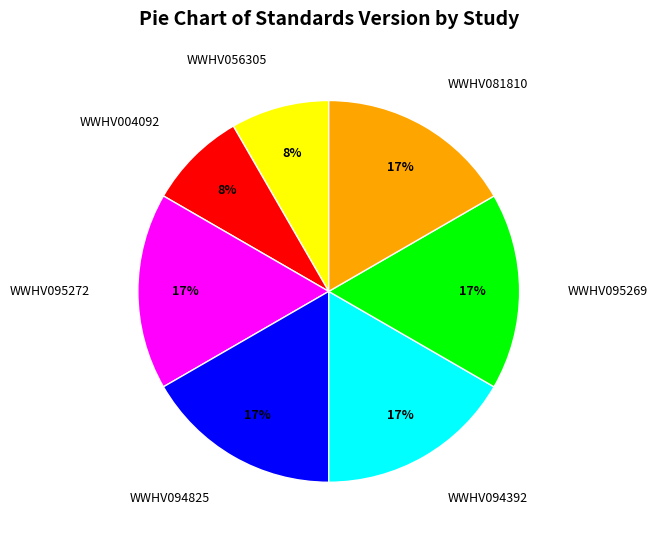

To the nearest percent, what portion does WWHV094825 represent?

17%